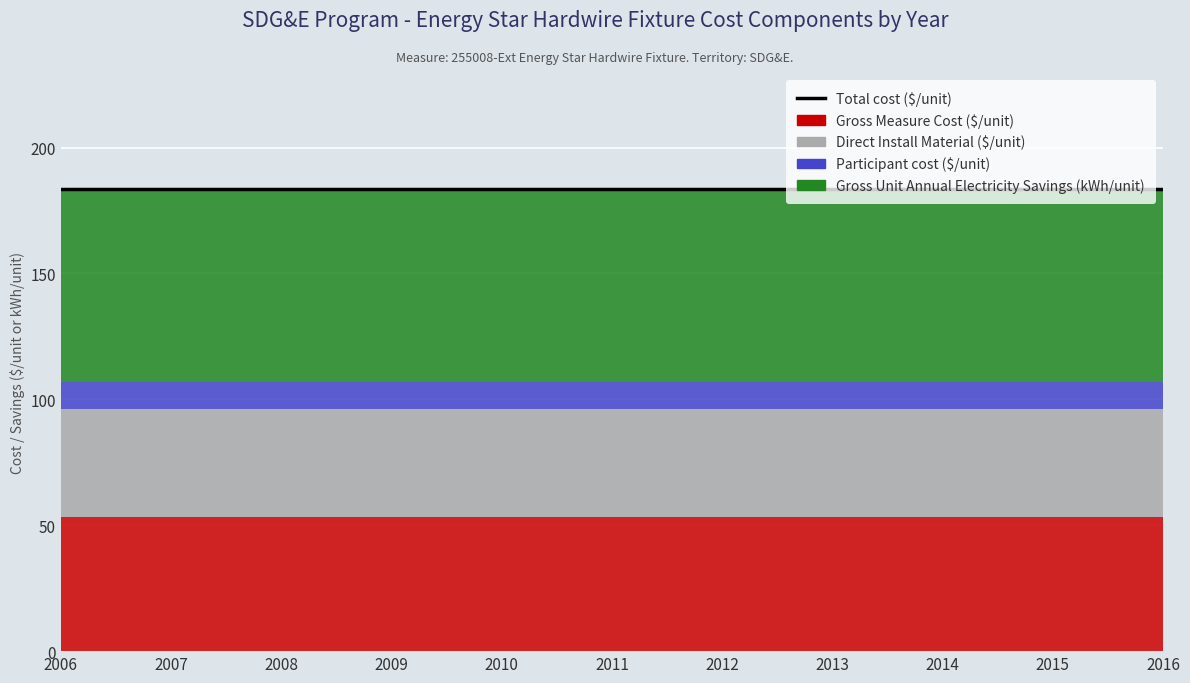

True or false: Gross Measure Cost ($/unit) and Gross Unit Annual Electricity Savings (kWh/unit) cross at least once.

False